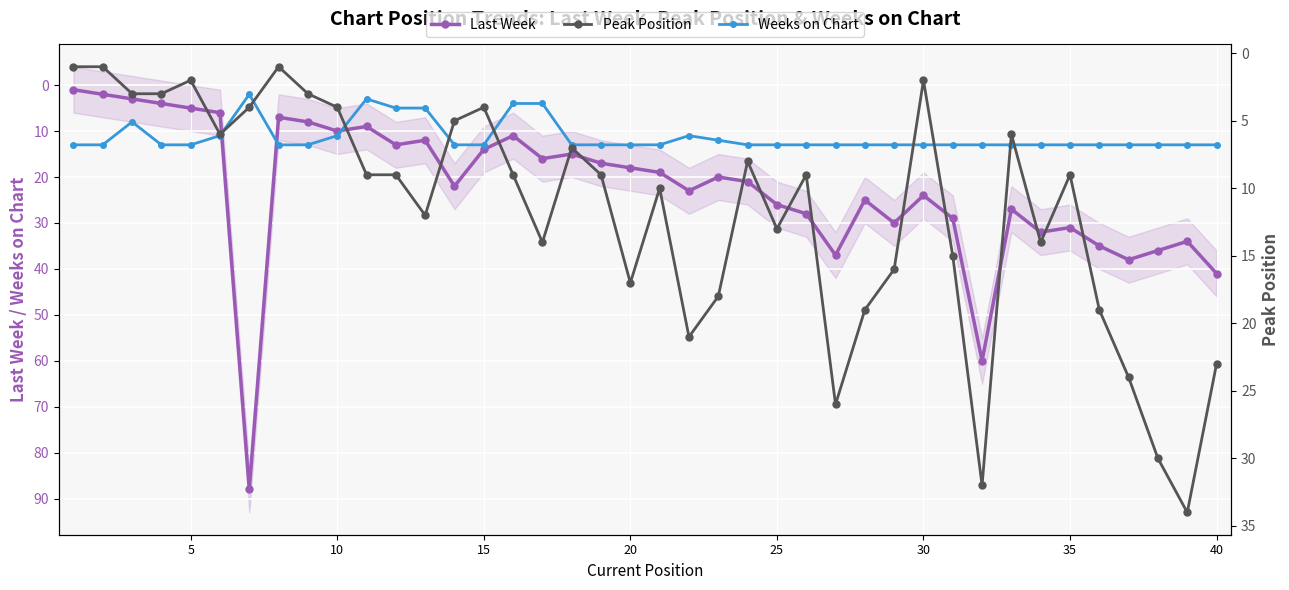

What is the value of the Peak Position point at the 38th from the left?

30